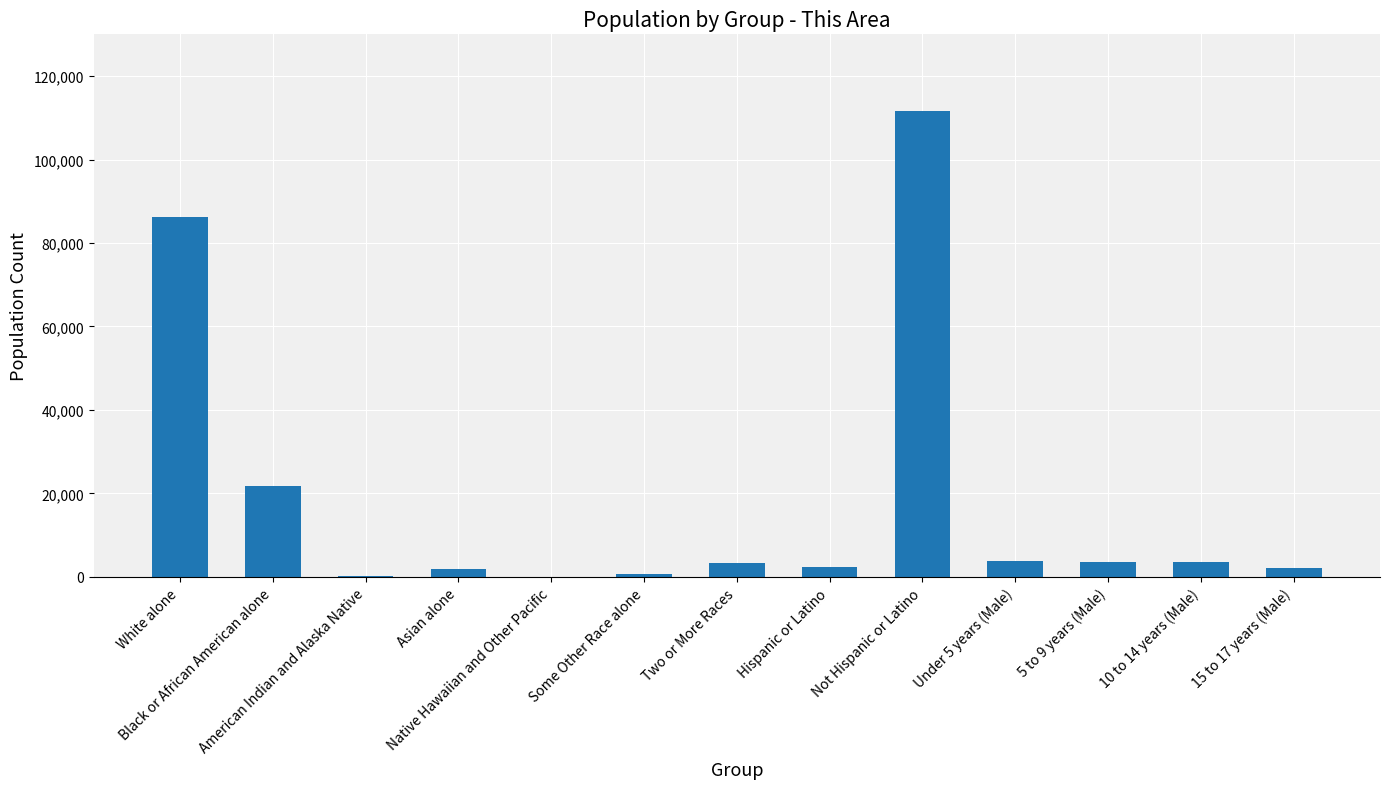

What is the sum of all values?

241177